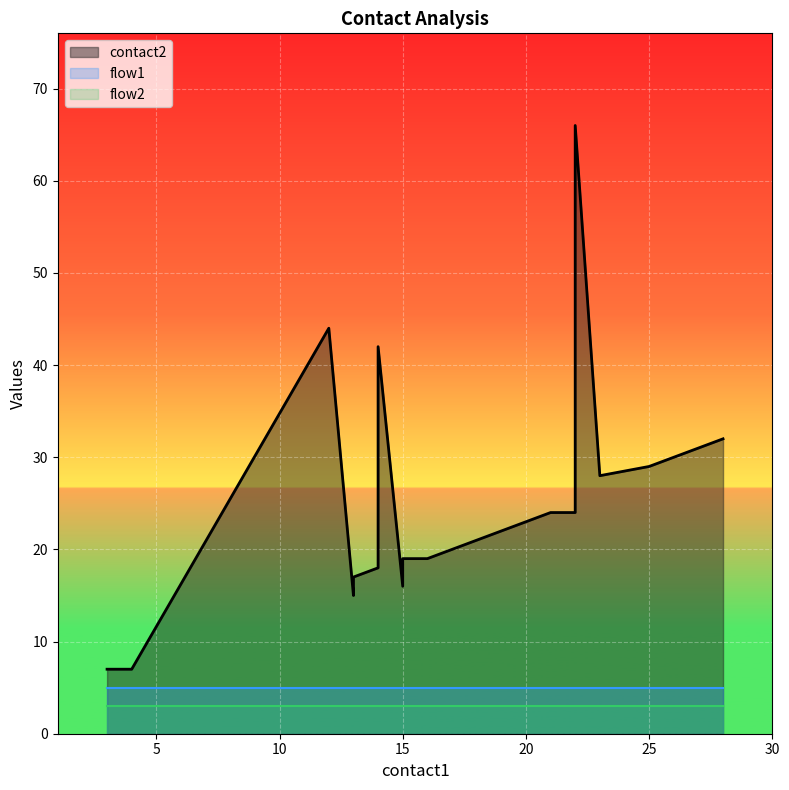

What is the spread (max minus min) of values at 26?

29